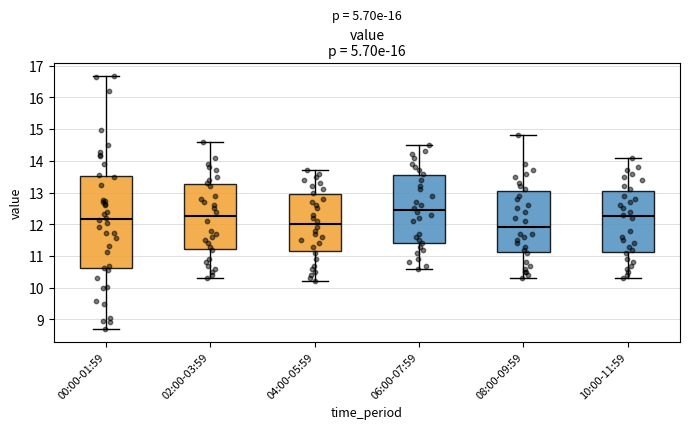

Reading left to right, transcribe this box plot: for each box, give where its median line is, the range the box spans, and where its two whiskers end, as read against the y-axis. The values are not printed on the chart, so give them approximately, as read against the axis.

00:00-01:59: median 12.2, box 10.6 to 13.5, whiskers 8.7 to 16.7
02:00-03:59: median 12.3, box 11.2 to 13.3, whiskers 10.3 to 14.6
04:00-05:59: median 12.0, box 11.2 to 13.0, whiskers 10.2 to 13.7
06:00-07:59: median 12.5, box 11.4 to 13.6, whiskers 10.6 to 14.5
08:00-09:59: median 11.9, box 11.1 to 13.1, whiskers 10.3 to 14.8
10:00-11:59: median 12.3, box 11.1 to 13.1, whiskers 10.3 to 14.1